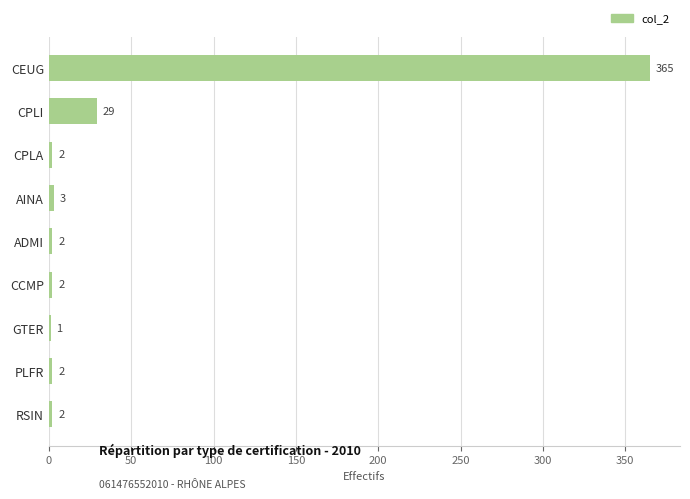

Which has a higher value, ADMI or GTER?

ADMI